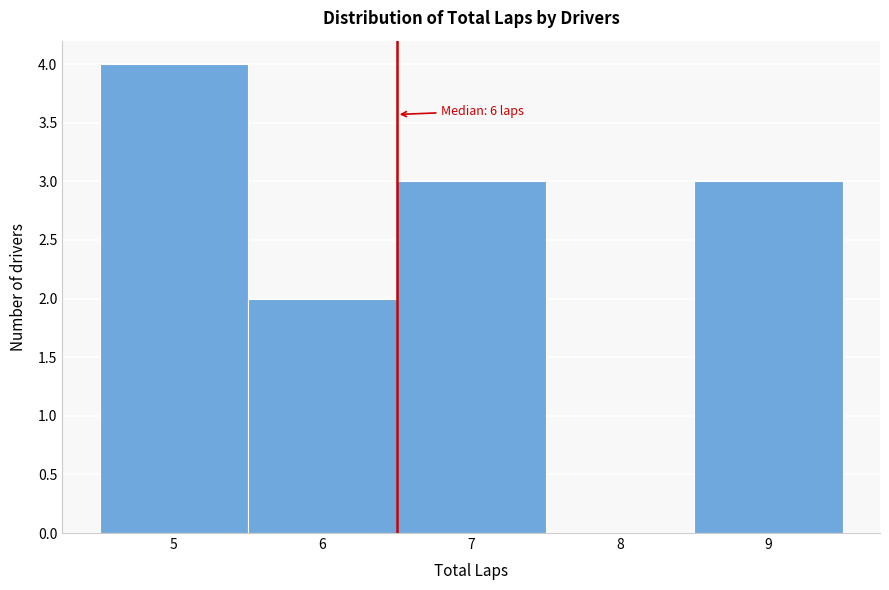

Which range on the x-axis has the tallest bar?

4.5 to 5.5